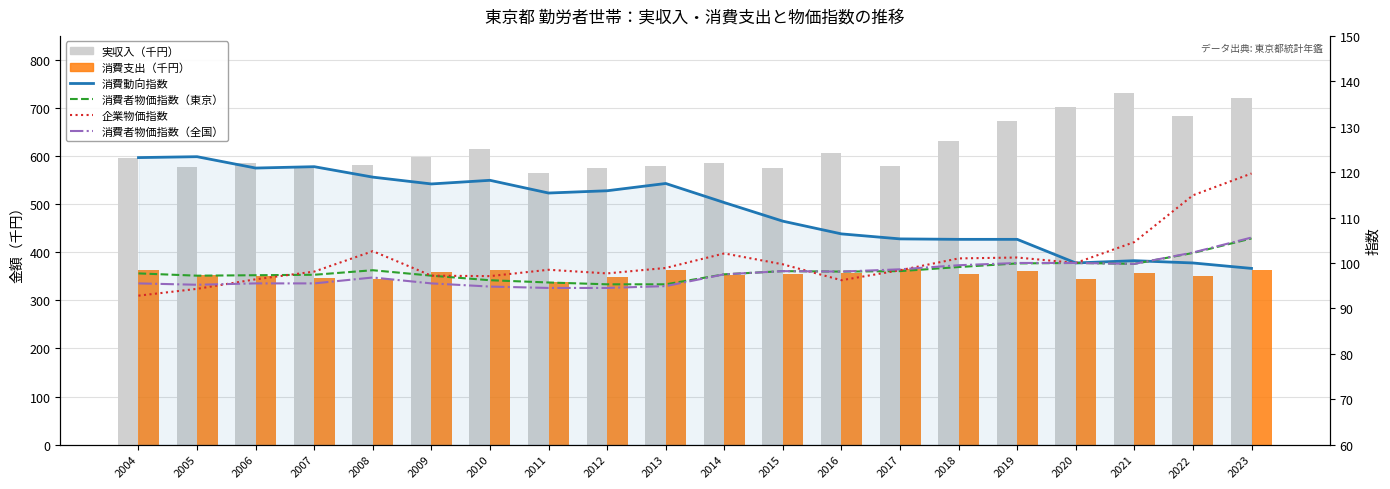

What is the spread (max minus min) of values at 2020?

601.5